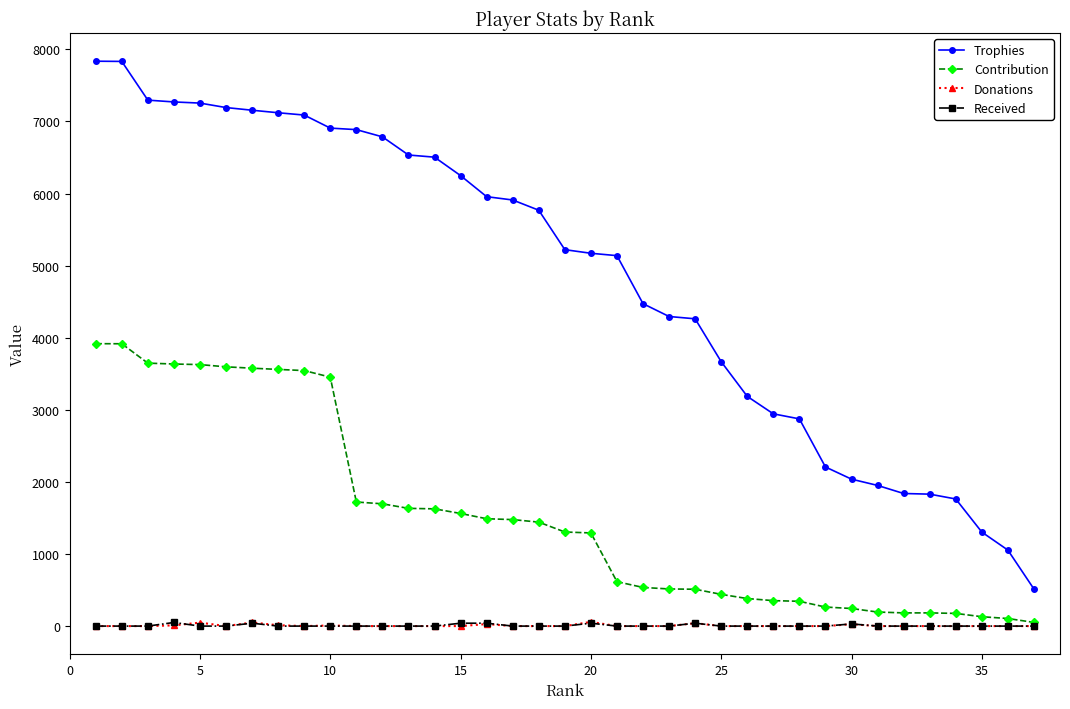

What is the maximum value shown in the chart?

7835